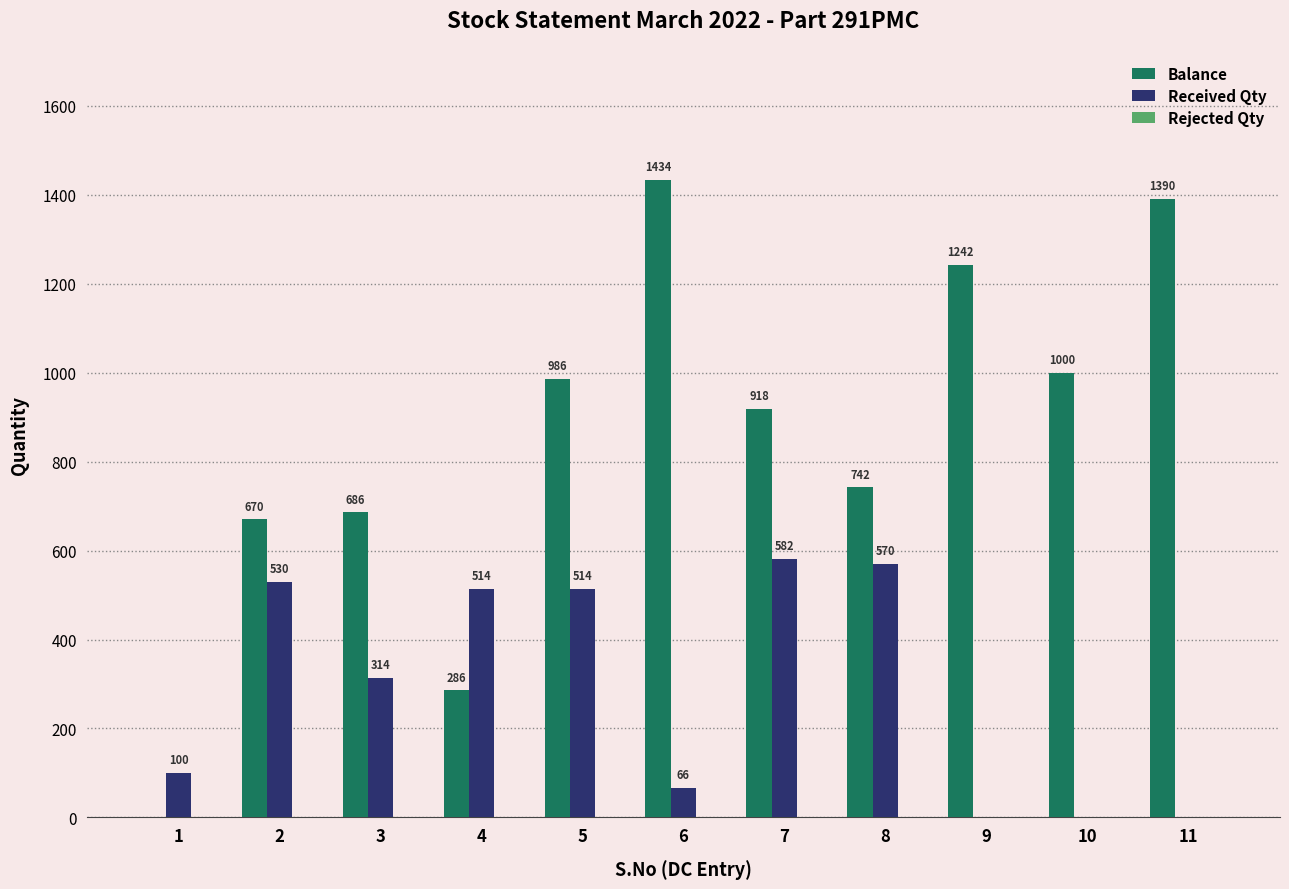

What is the total value across all series at 8?

1312